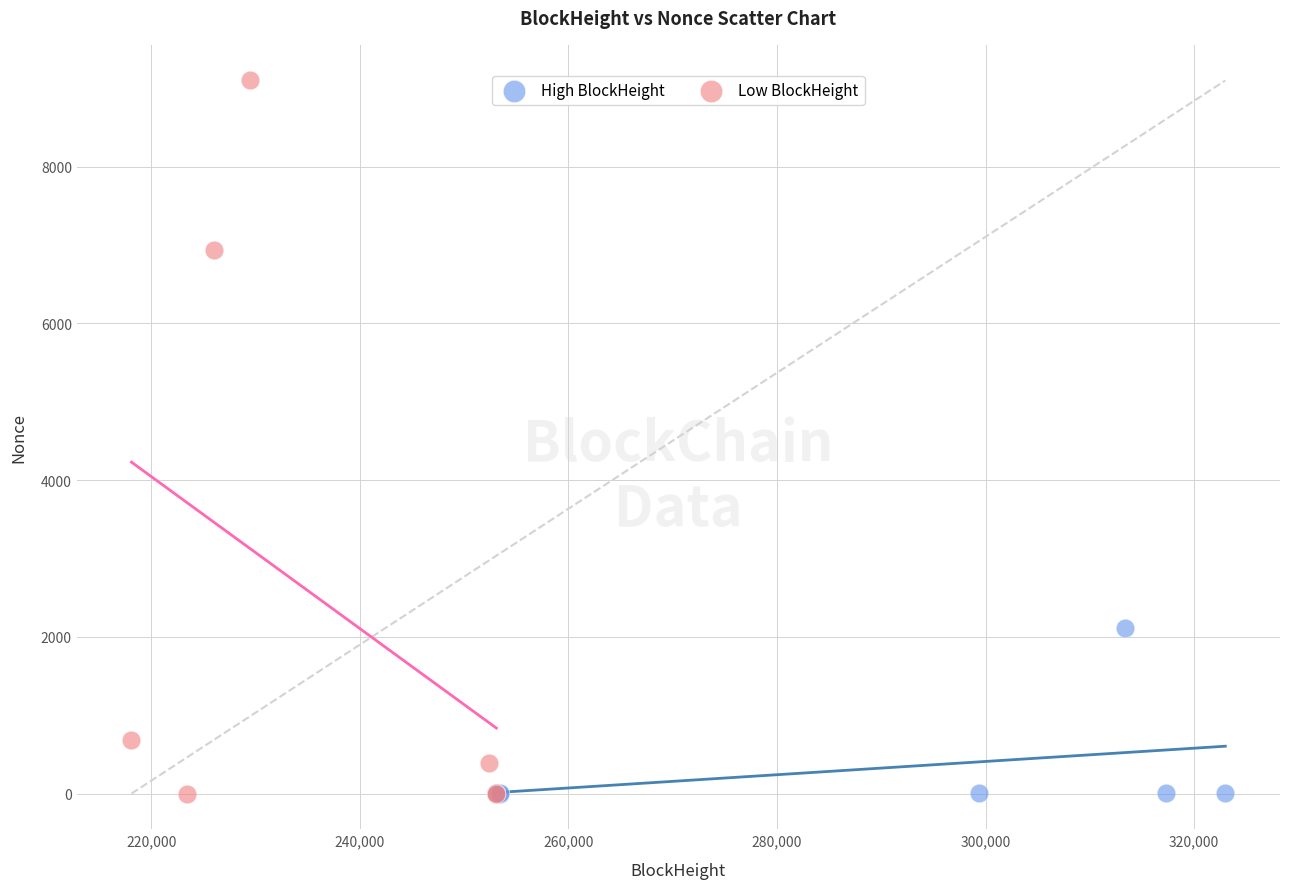

What are all the series names shown in the legend?

High BlockHeight, Low BlockHeight